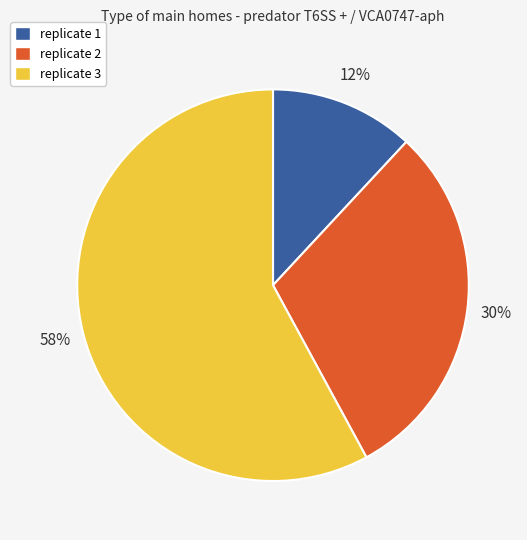

Rank the categories by value from highest to lowest.

replicate 3, replicate 2, replicate 1